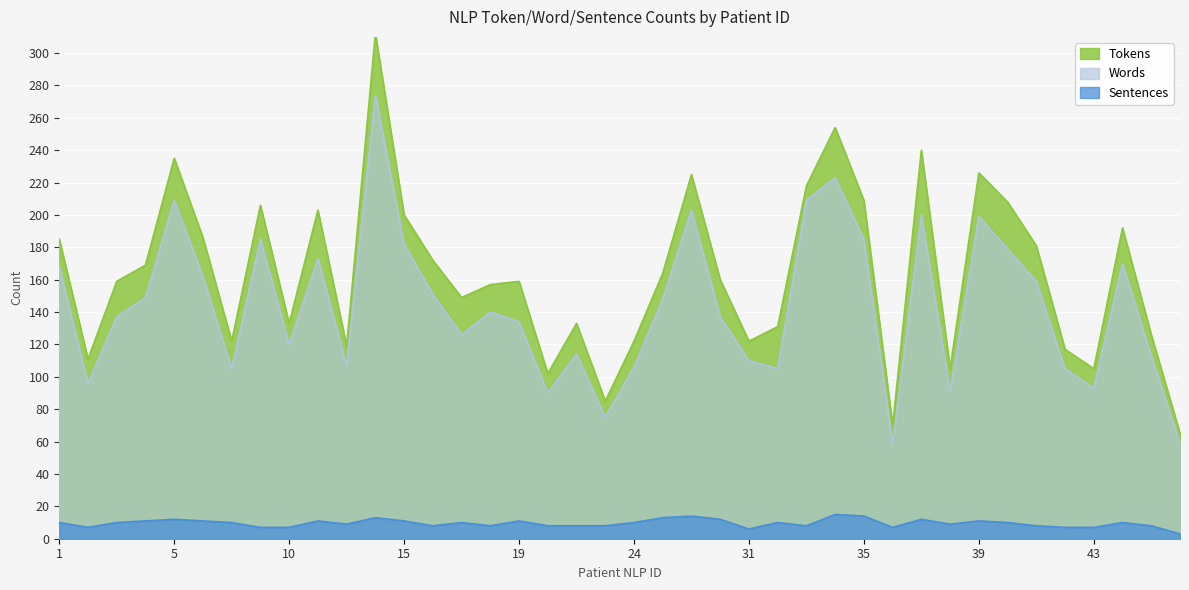

At which category is the sum across all series the highest?

13